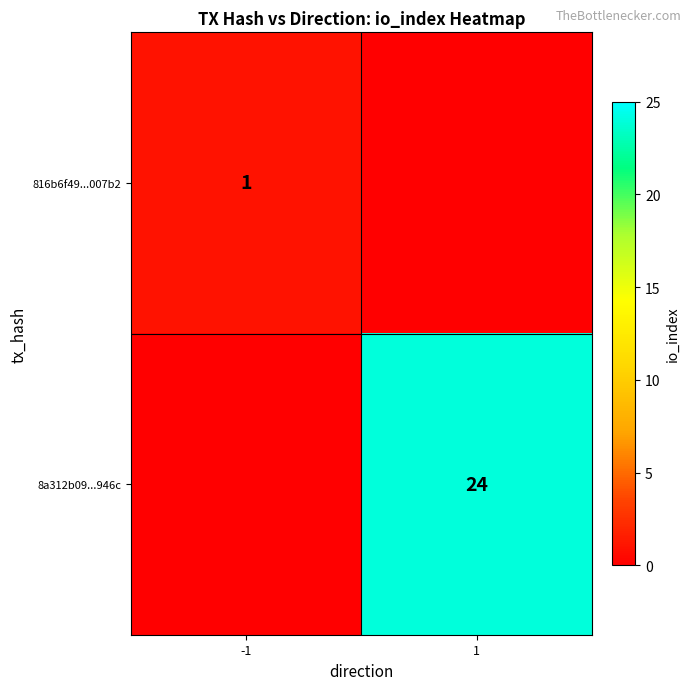

Is it true that 816b6f49...007b2 equals 1 at -1?

True